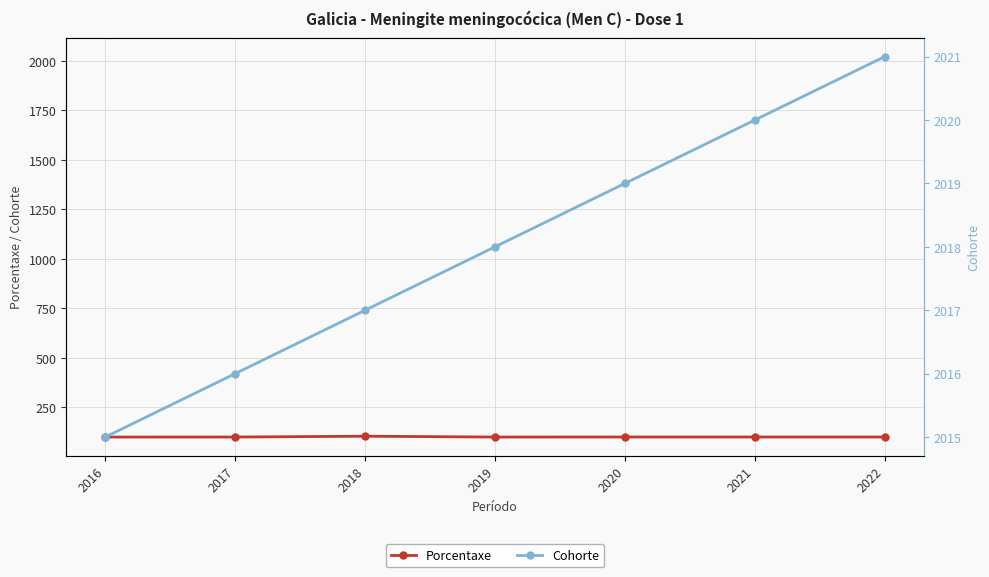

What is the greatest value displayed?

2021.0